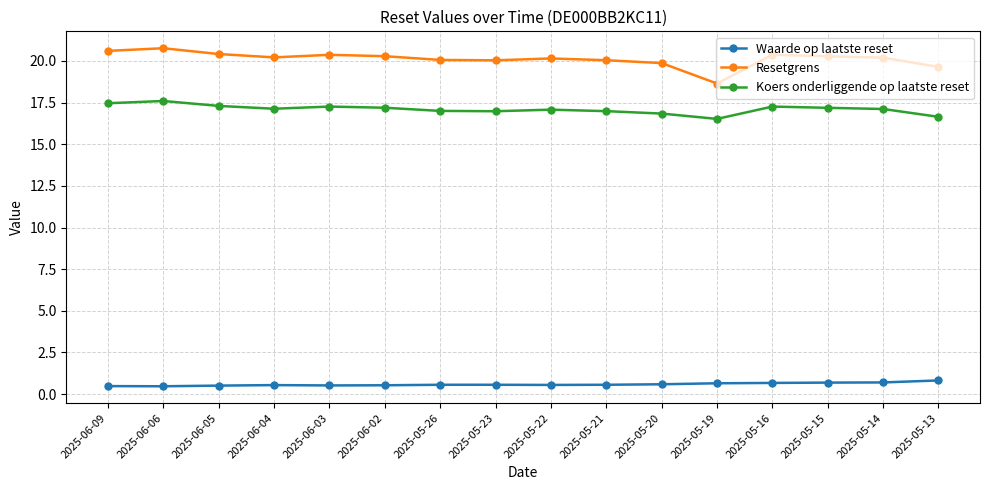

What value does the Resetgrens series have at 2025-05-20?

19.9